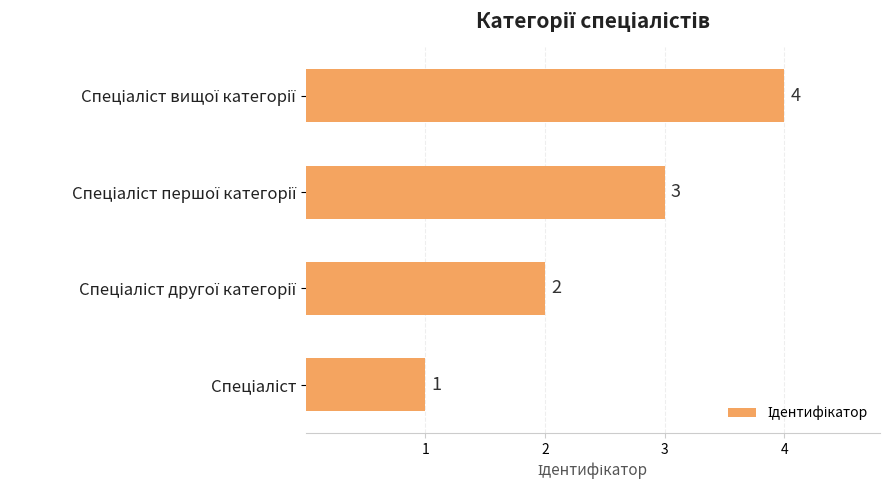

Count the values in the range 2 to 4.

3